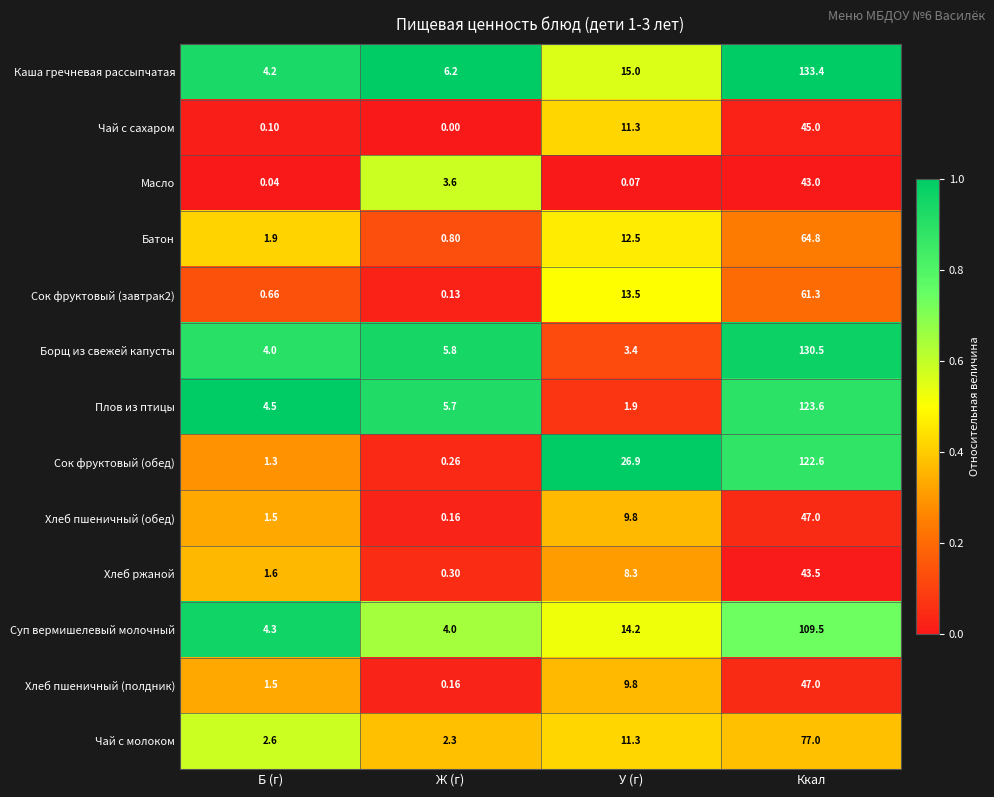

Is the value of Каша гречневая рассыпчатая at Ж (г) greater than the value of Батон at У (г)?

No